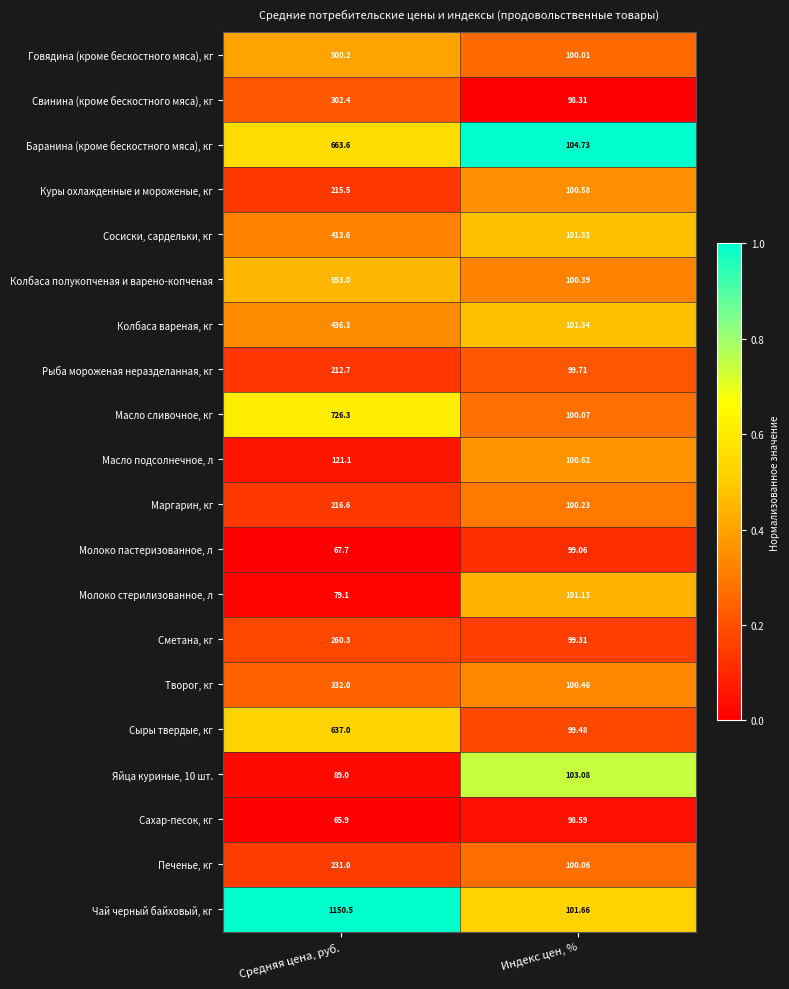

Which series has the largest range (max minus min)?

Чай черный байховый, кг